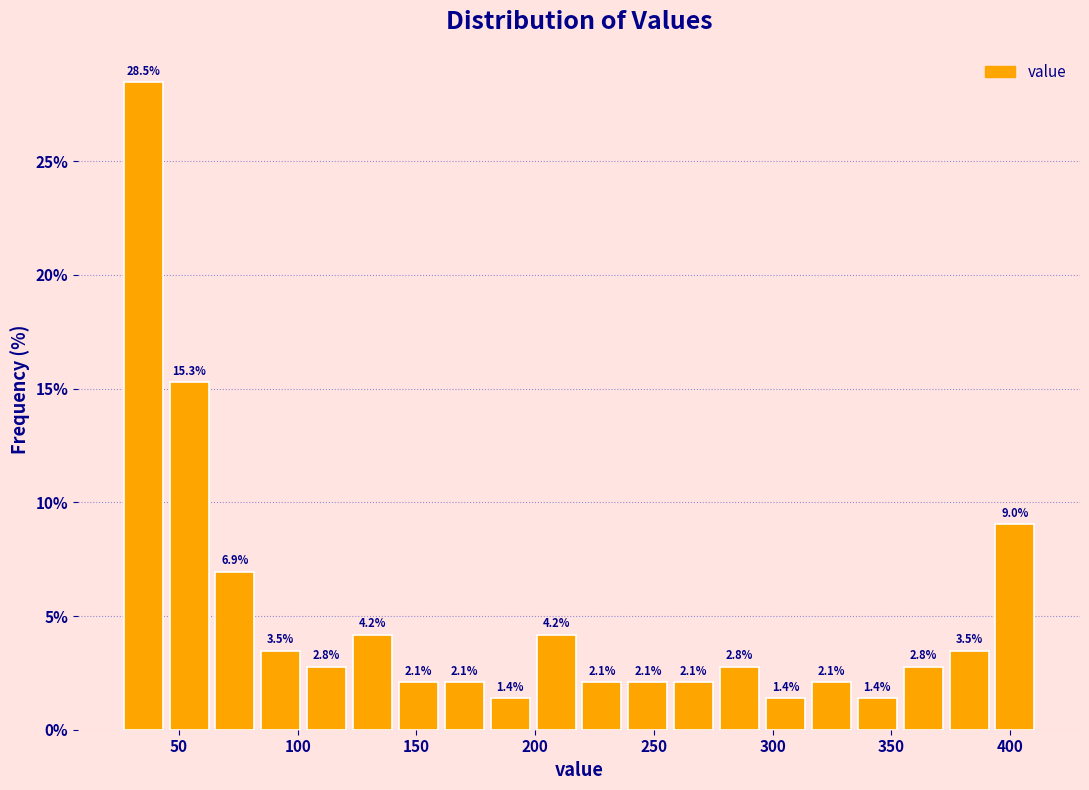

Around what value on the x-axis is the tallest bar? Give the approximate position of its centre, as read against the axis.

35